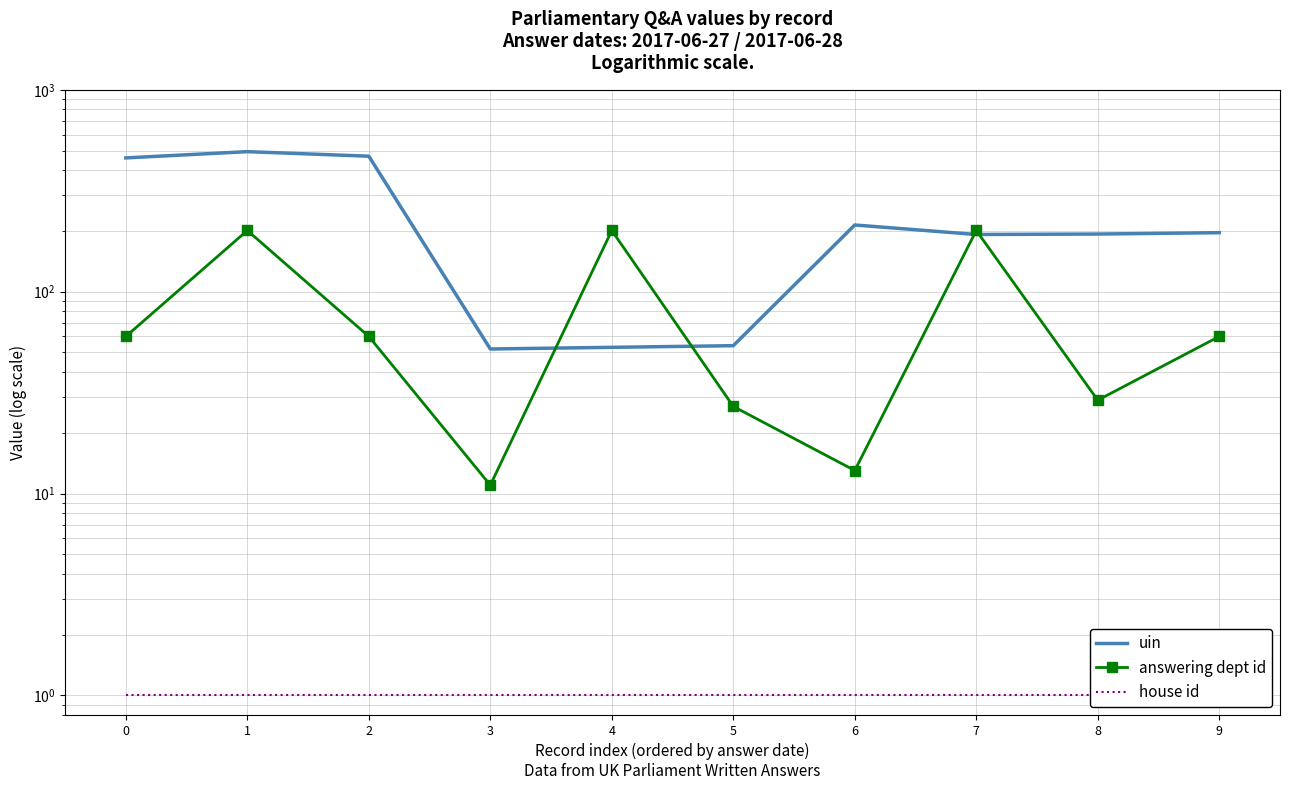

Which series has the largest total across all categories?

uin